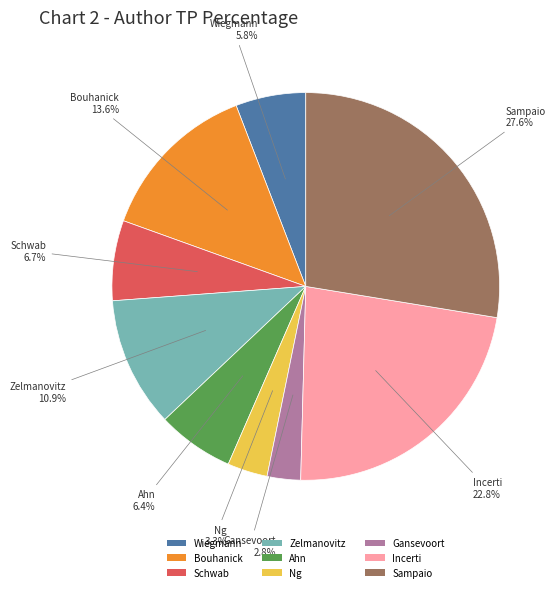

Does any single category account for the majority?

No